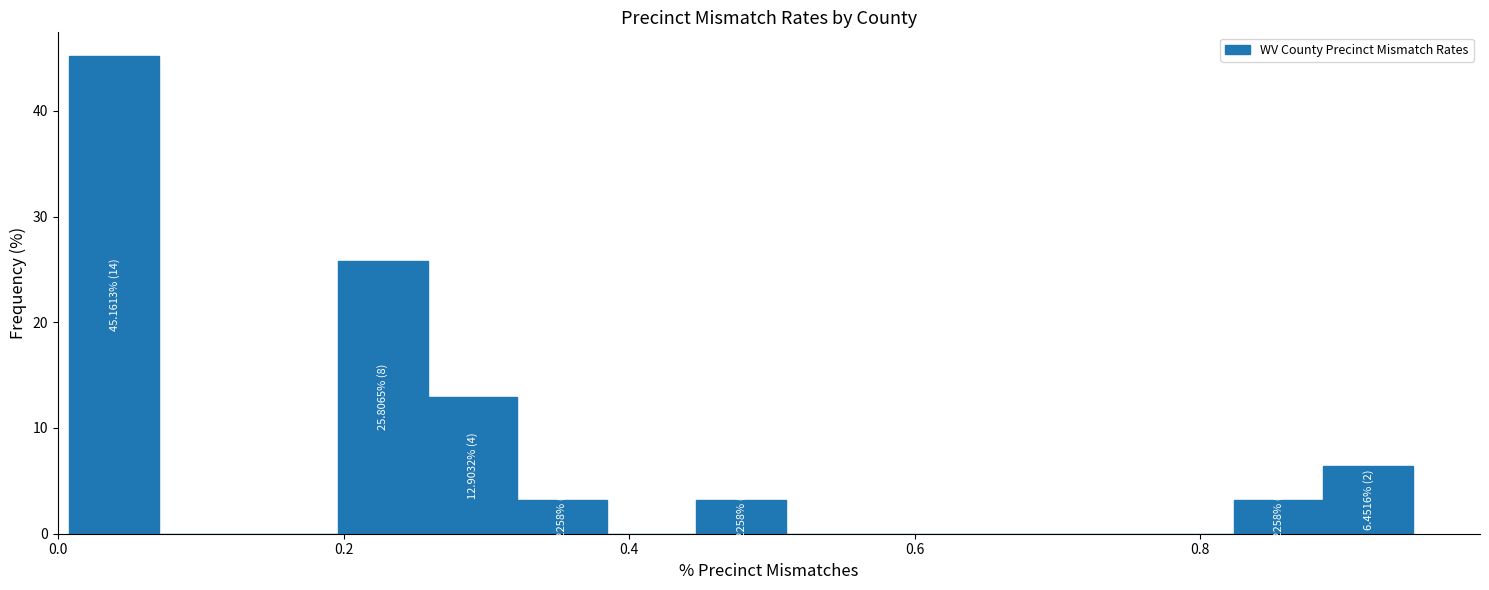

Around what value on the x-axis is the tallest bar? Give the approximate position of its centre, as read against the axis.

0.04